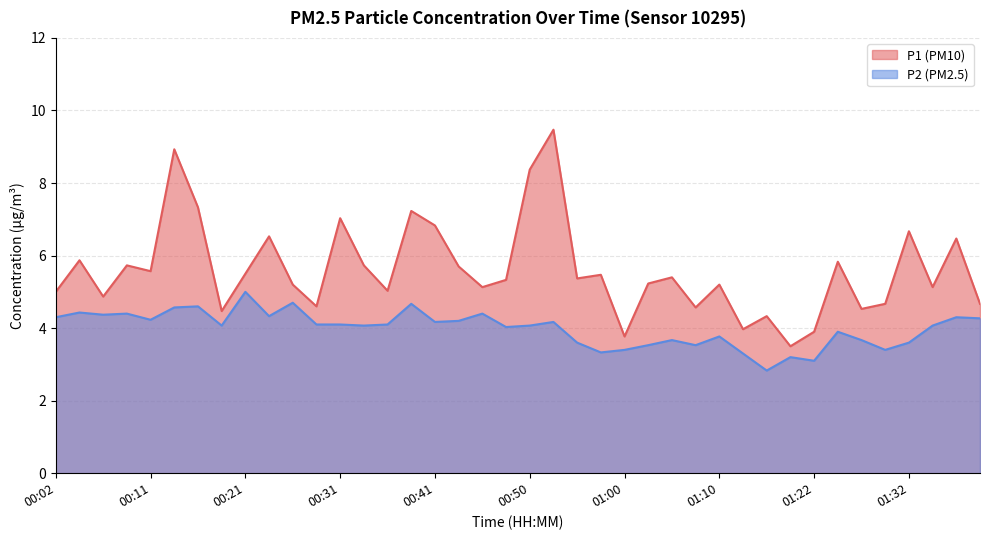

What is the sum of all P1 values?

224.1